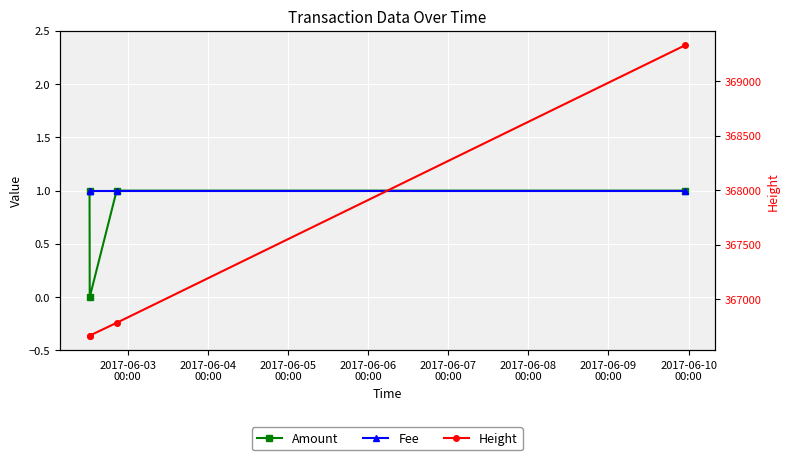

What is the label of the 3rd point from the left?

2017-06-05
00:00